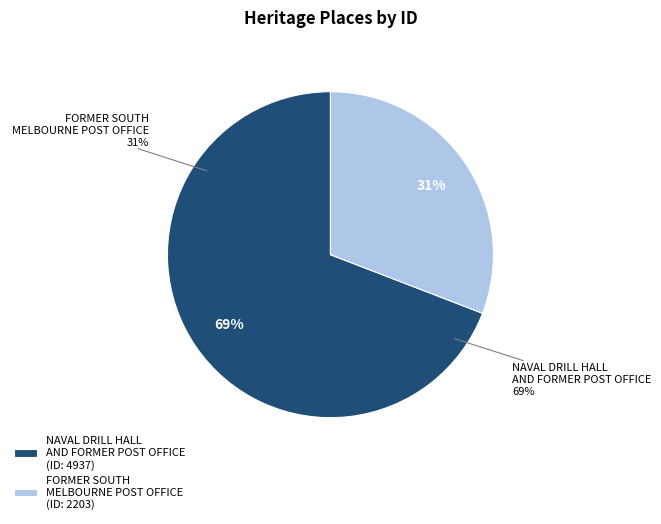

The NAVAL DRILL HALL AND FORMER POST OFFICE slice represents 69% of the pie. True or false?

True